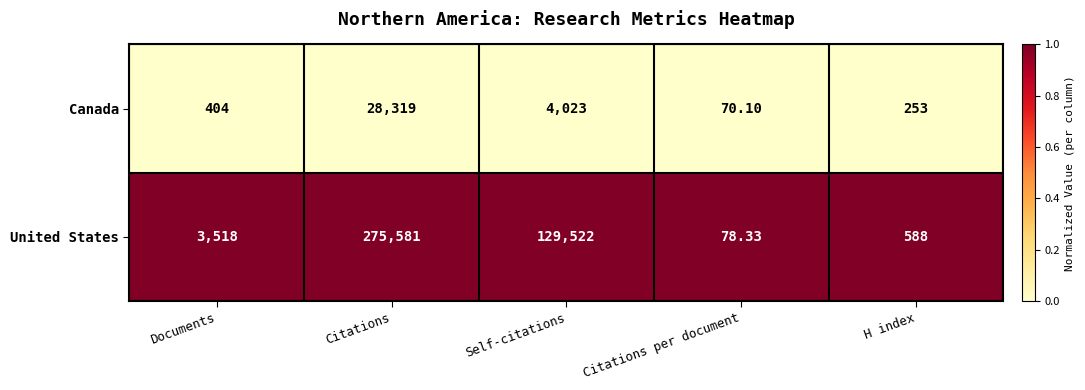

Which series has the widest spread of values?

United States